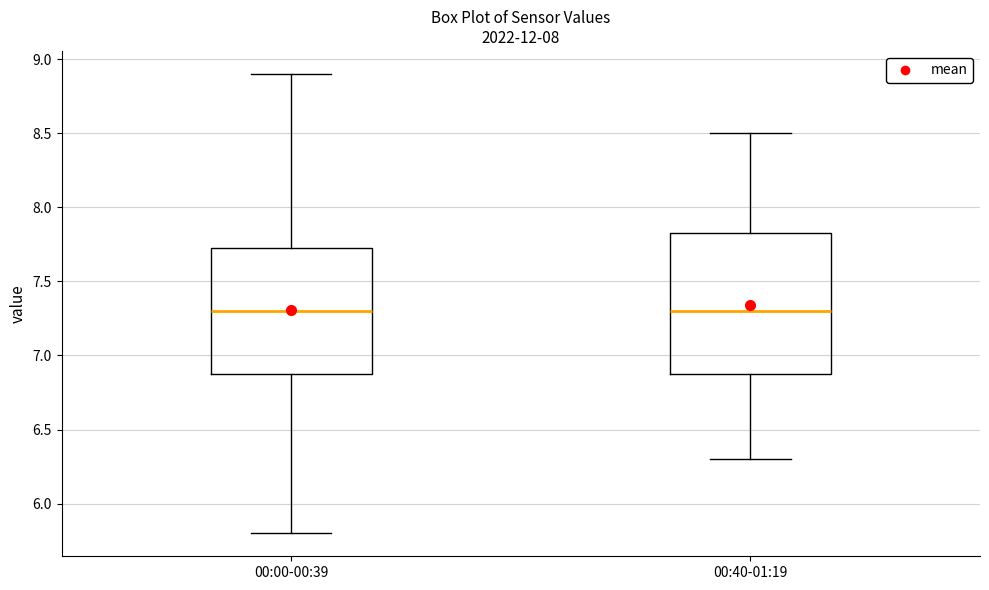

Where does the lower whisker of the box for 00:40-01:19 end on the y-axis? The values are not printed on the chart, so give them approximately, as read against the axis.

6.30